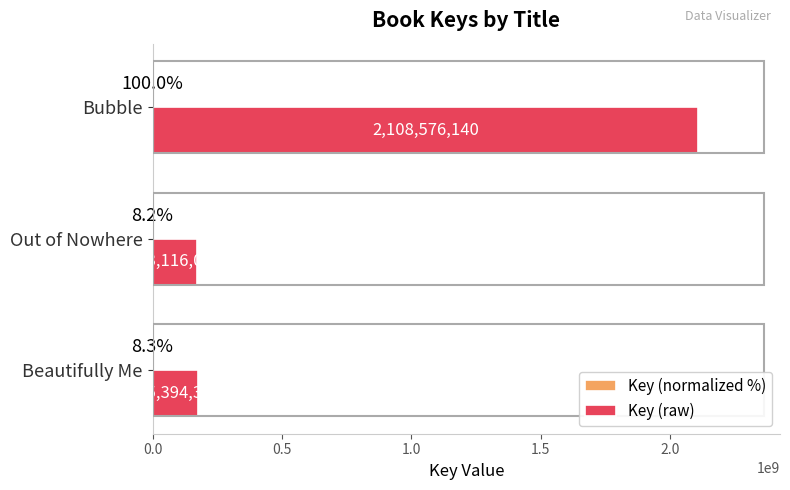

What is the maximum value for Key (raw)?

2108576140.0